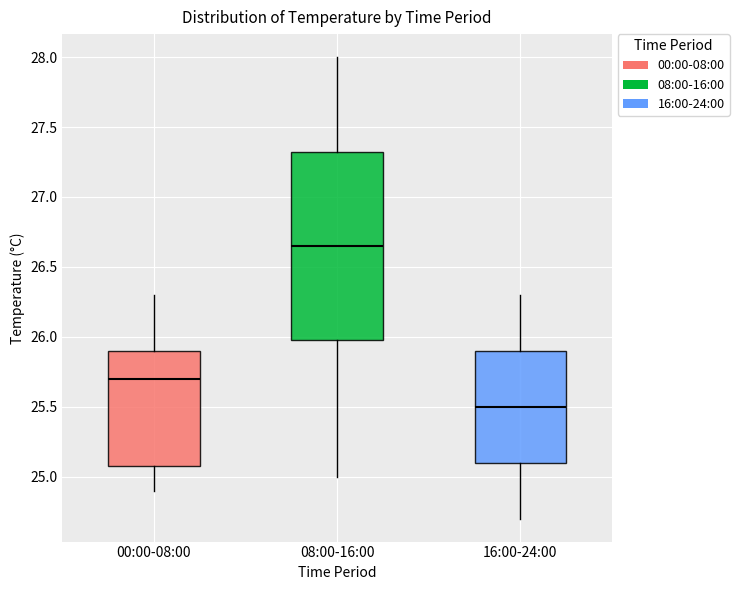

Where does the lower whisker of the box for 16:00-24:00 end on the y-axis? The values are not printed on the chart, so give them approximately, as read against the axis.

24.70